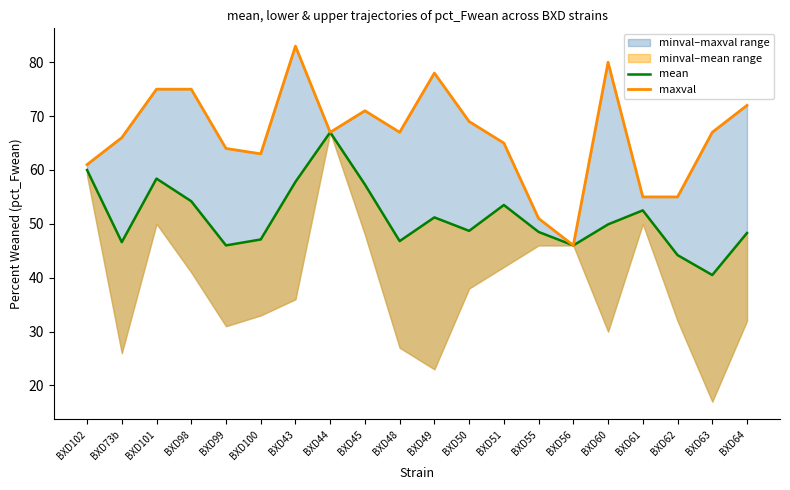

What position from the left is BXD43?

7